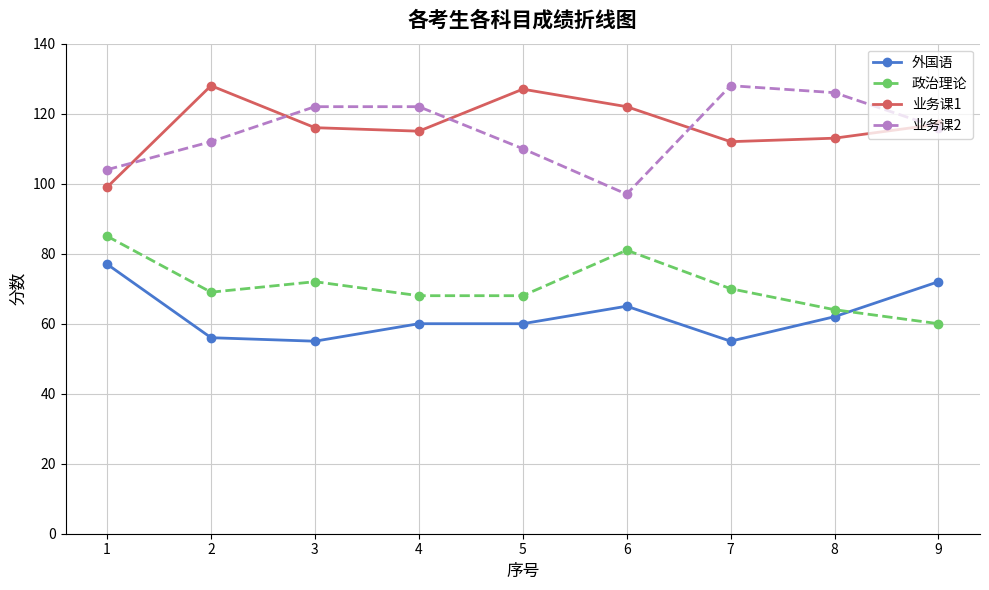

Count the number of data series in this chart.

4